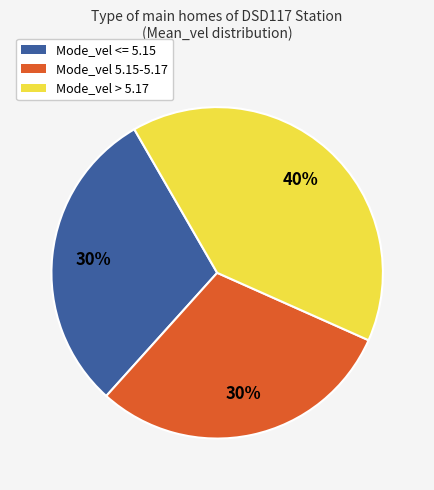

Does any single category account for the majority?

No